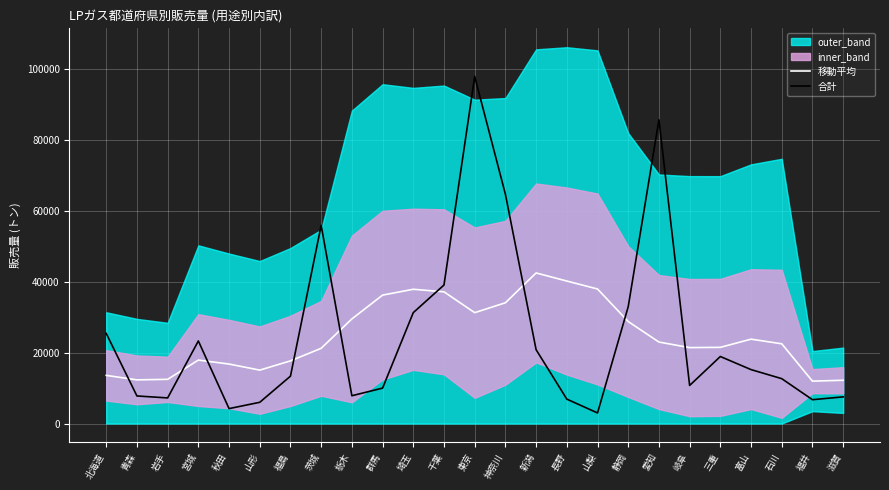

What is the value of the 移動平均 point at the 1st from the left?

13598.6